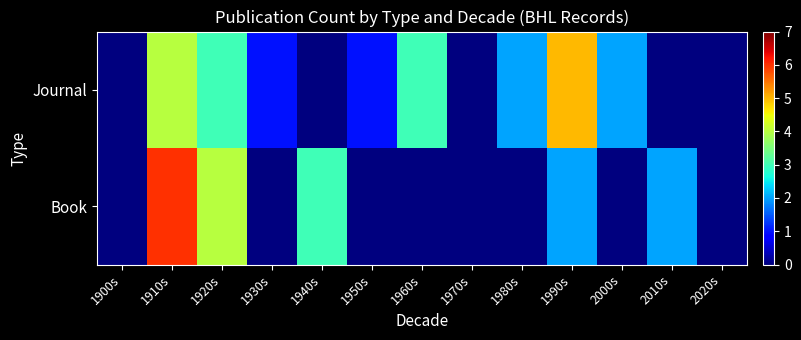

How many positive values does the Journal series have?

8